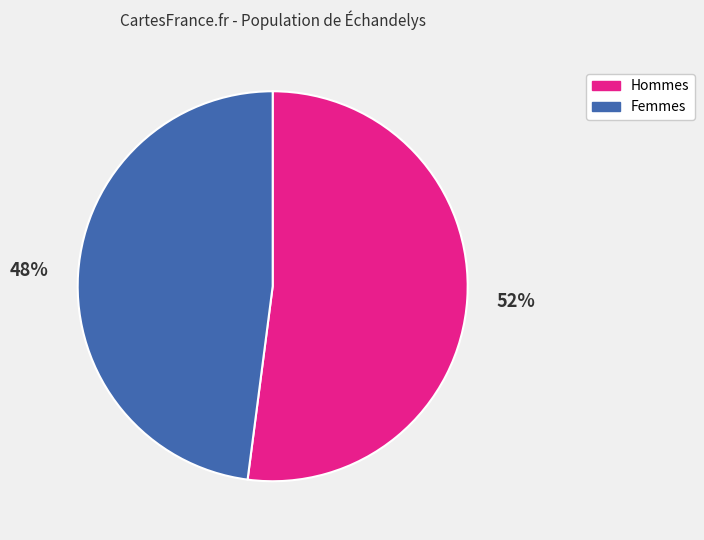

Which category has the biggest portion of the pie?

Hommes